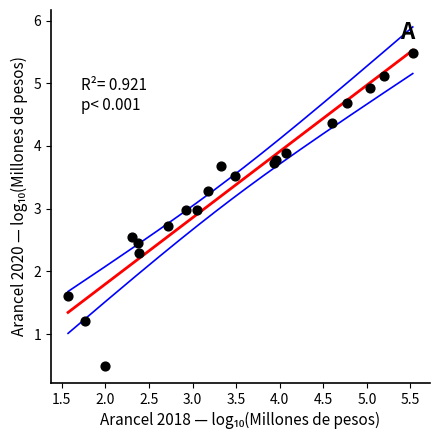

What Y value in the scatter plot is closest to 2?

2.3